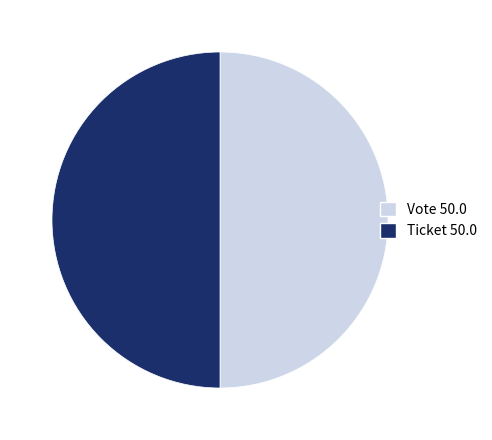

How many slices are in this pie chart?

2